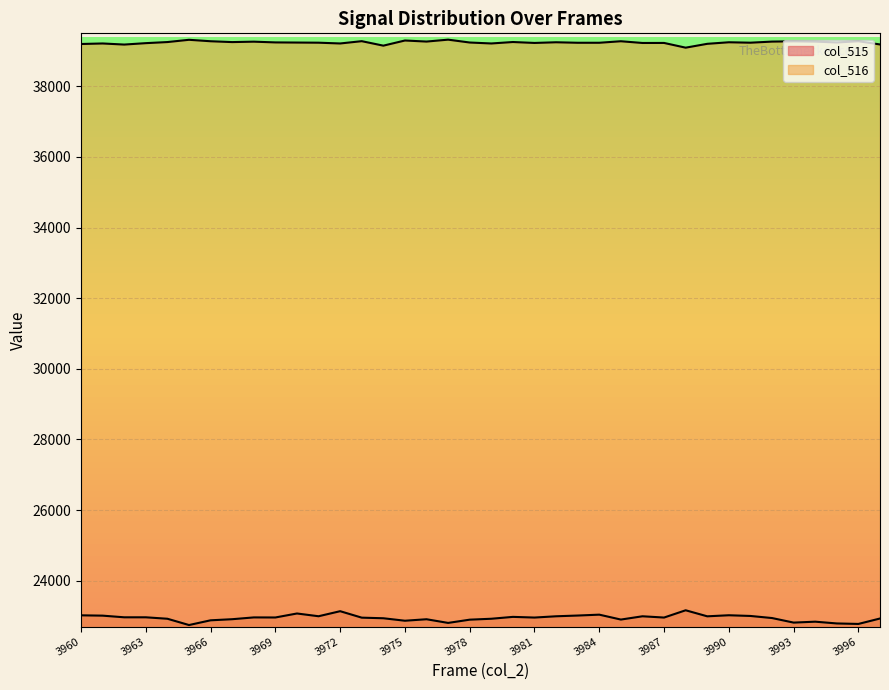

Between 3992 and 3991, which is larger?

3991